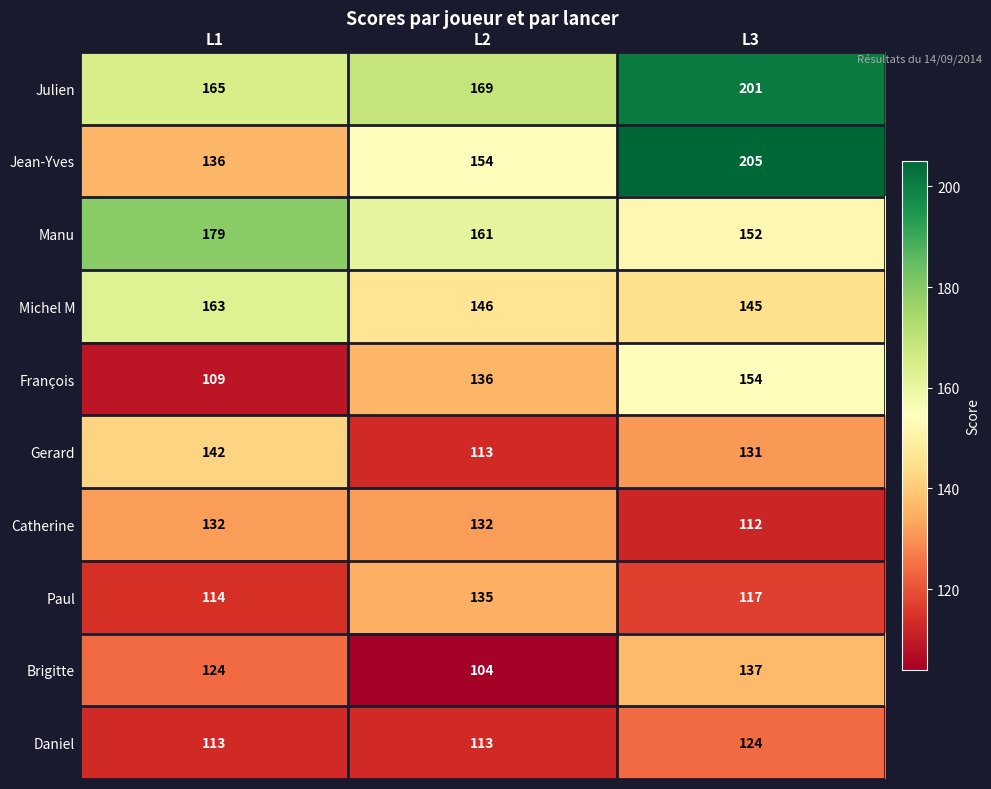

Which series changed the most between L2 and L3?

Jean-Yves